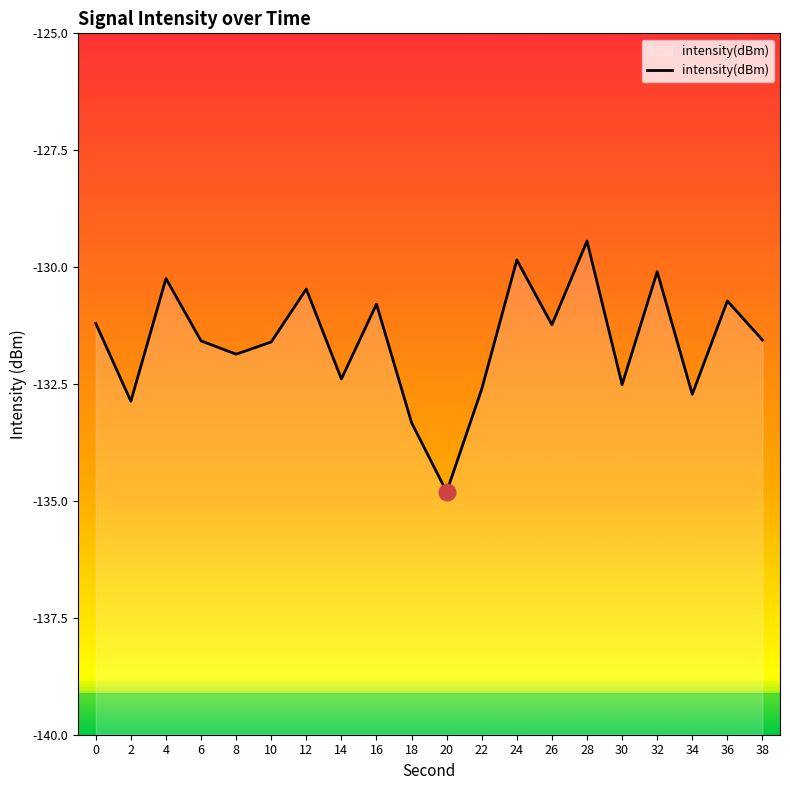

Reading right to left, transcribe all the data shown in this chart.

38=-131.6	36=-130.7	34=-132.7	32=-130.1	30=-132.5	28=-129.4	26=-131.2	24=-129.8	22=-132.6	20=-134.8	18=-133.3	16=-130.8	14=-132.4	12=-130.5	10=-131.6	8=-131.9	6=-131.6	4=-130.2	2=-132.9	0=-131.2